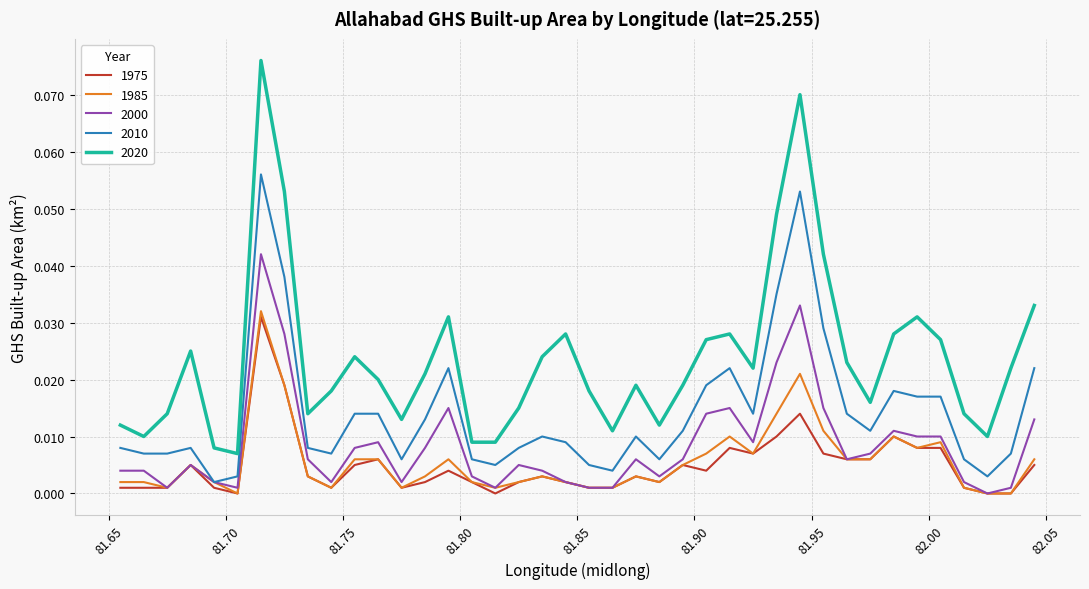

True or false: 2020 and 2000 cross at least once.

False